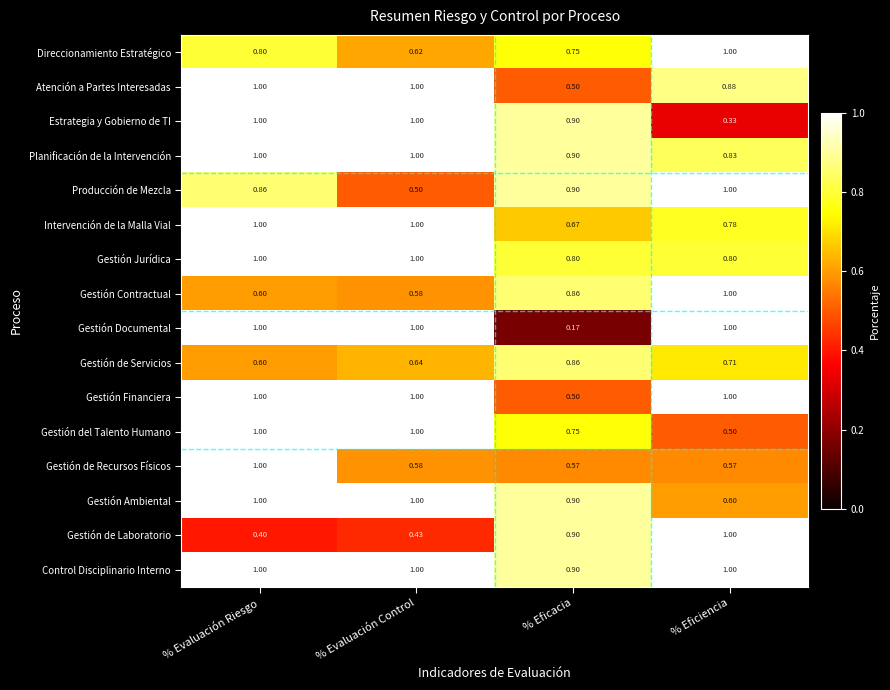

Where is Gestión del Talento Humano nearest to the value 0?

% Eficiencia